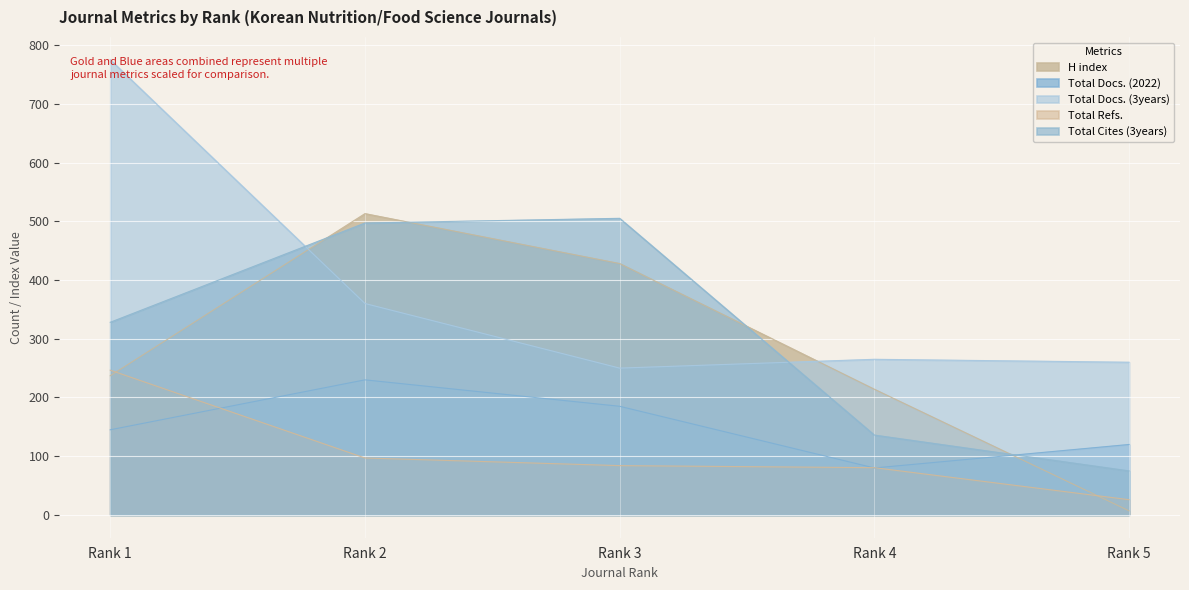

What is the difference between the second highest and second lowest values in the Total Refs. series?

16.5